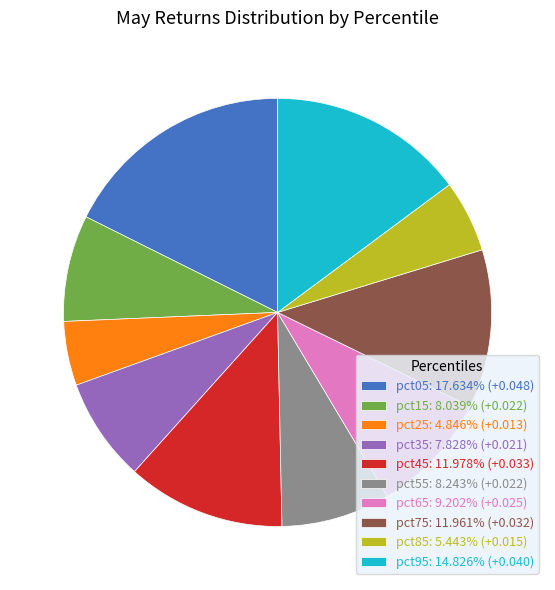

Does any single category account for the majority?

No